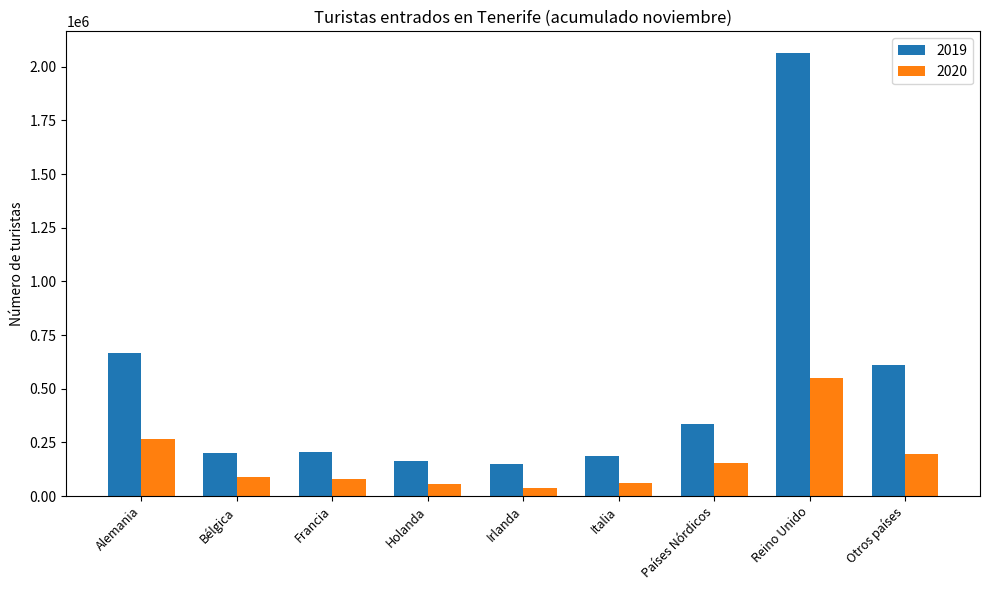

Is it true that 2020 equals 454827 at Alemania?

False